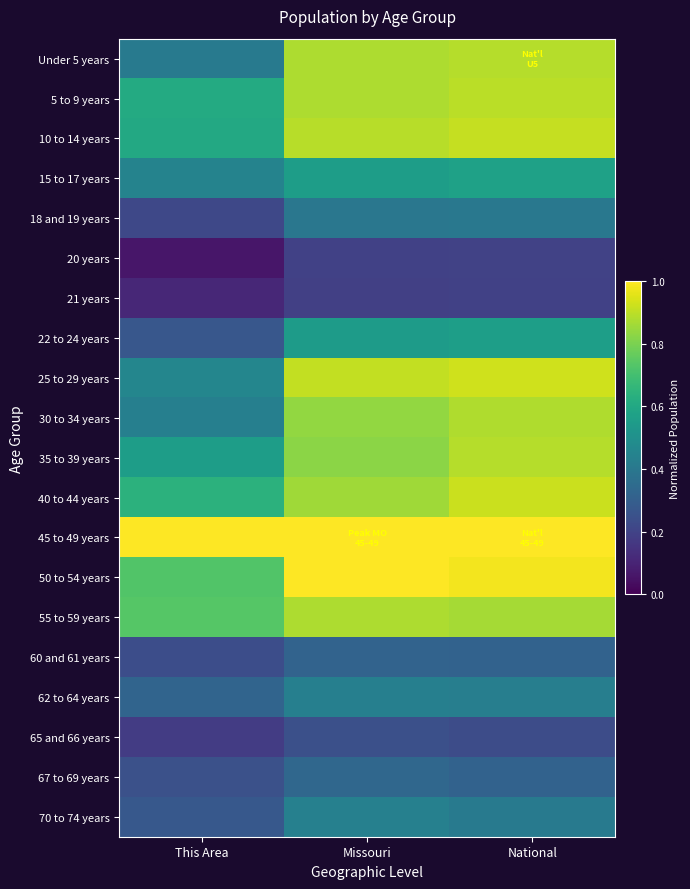

How many series are shown in this chart?

20